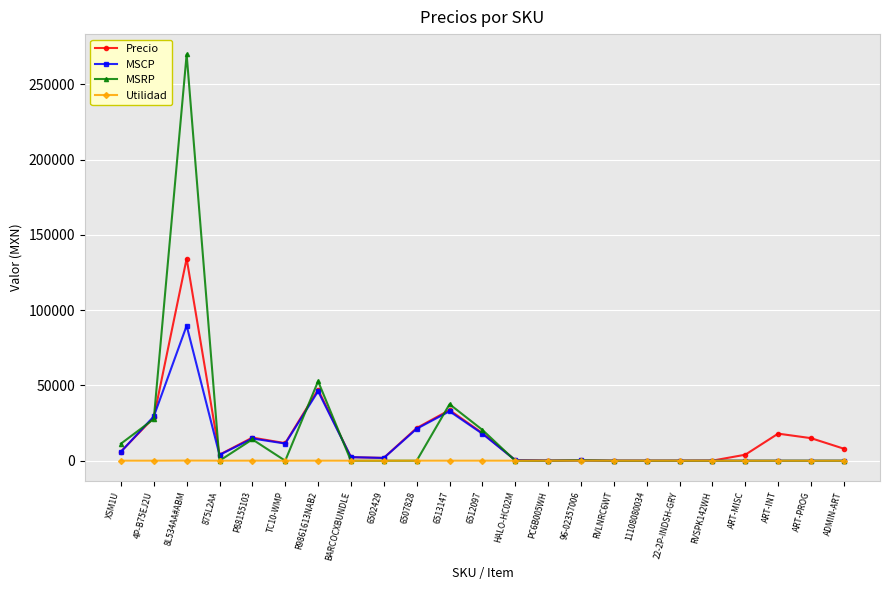

True or false: MSCP has a value of 67.7 at RVSPK142WH.

True